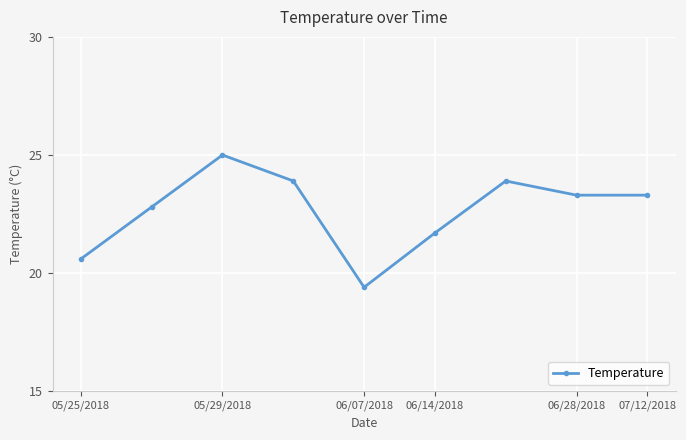

What is the value of the 9th point from the left?

23.3